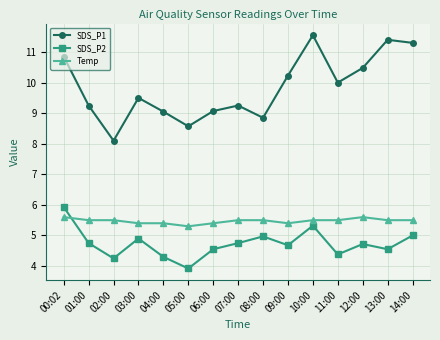

How many lines are shown in the chart?

3